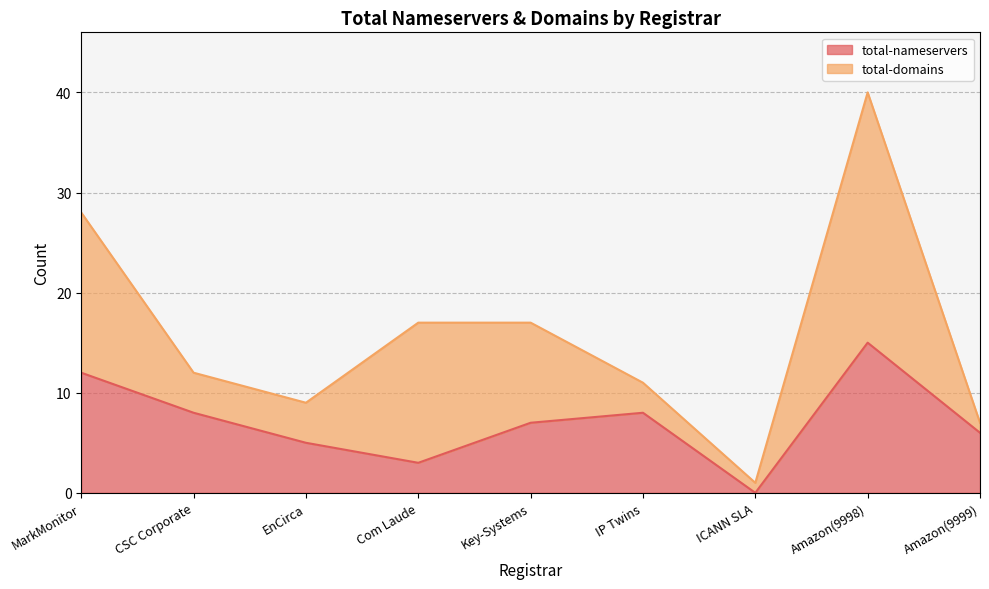

Where is the first local maximum?

IP Twins